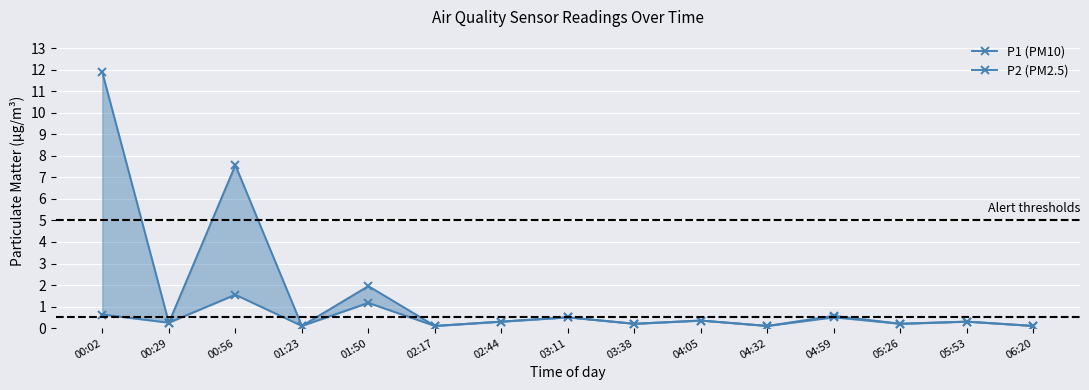

Which category has the highest value in the P1 (PM10) series?

00:02